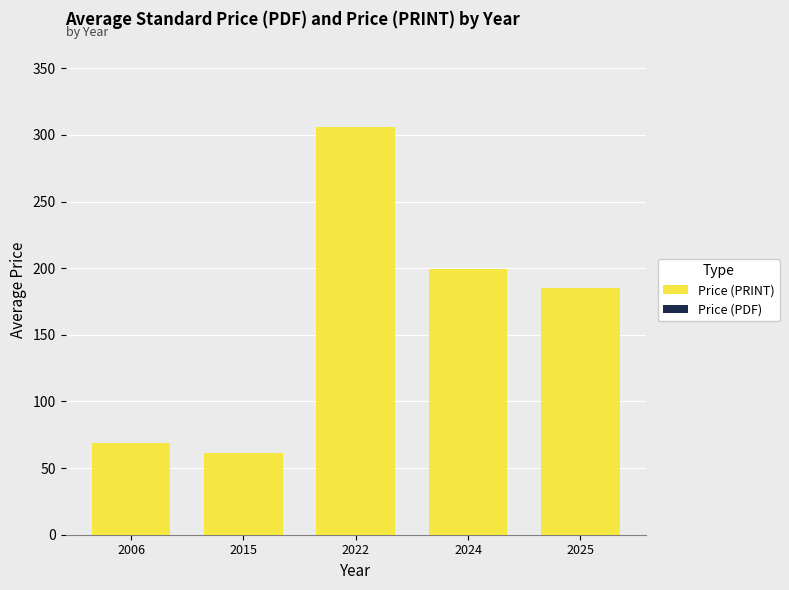

Which has a higher value, 2024 or 2015?

2024